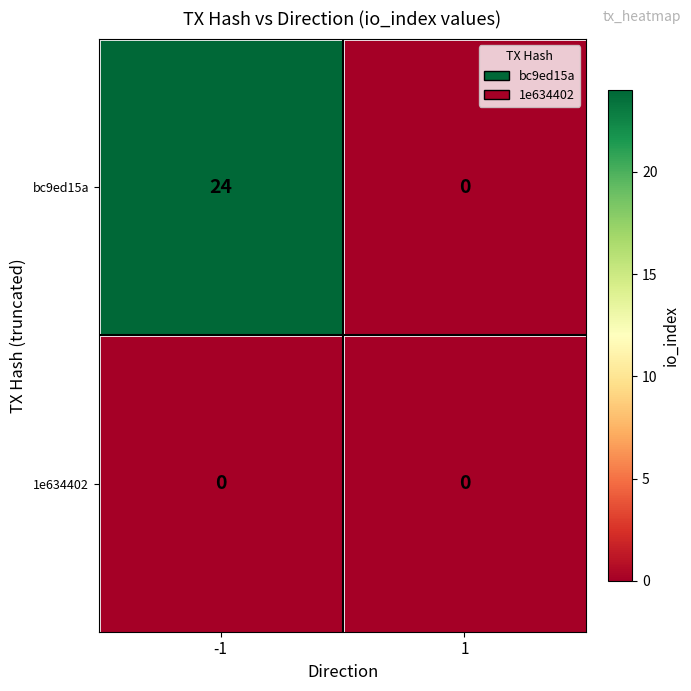

Rank the series by their maximum value, from lowest to highest.

1e634402, bc9ed15a